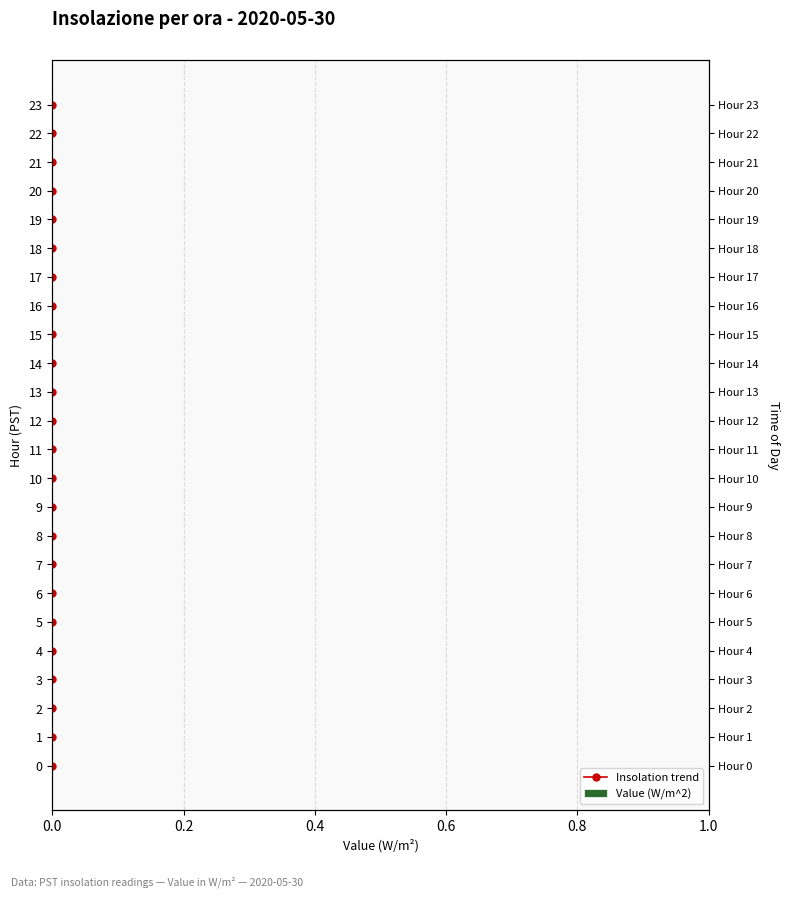

List the series in order of their overall mean, highest first.

Insolation trend, Value (W/m^2)